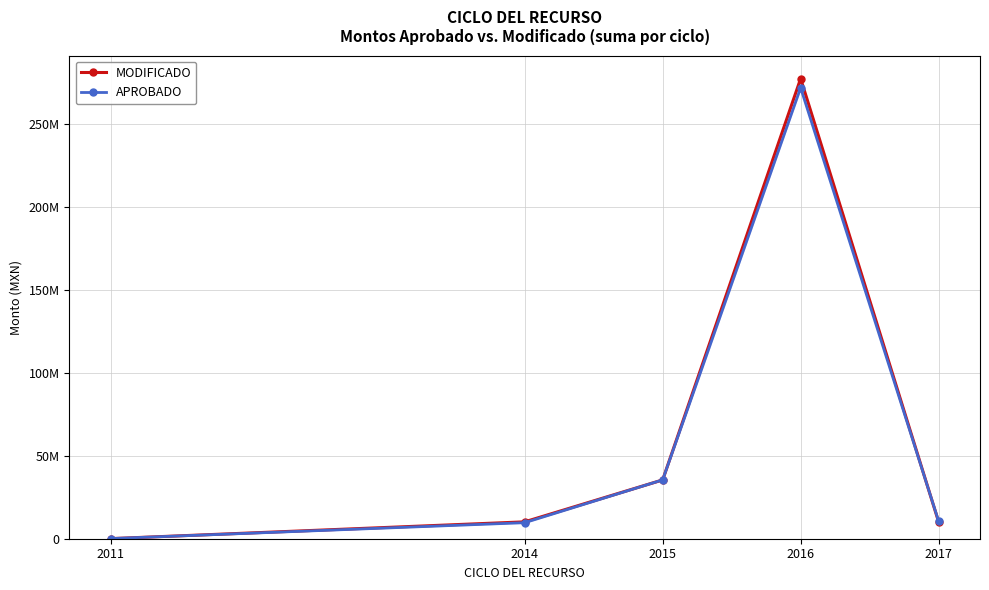

How many values in the APROBADO series exceed 10600000?

2